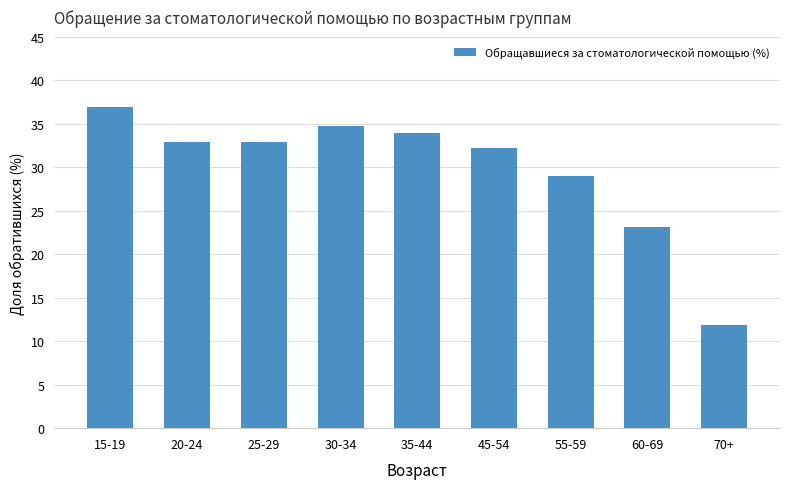

Reading right to left, extract all data points from this chart.

11.8	23.1	29.0	32.2	33.9	34.7	32.9	32.9	36.9